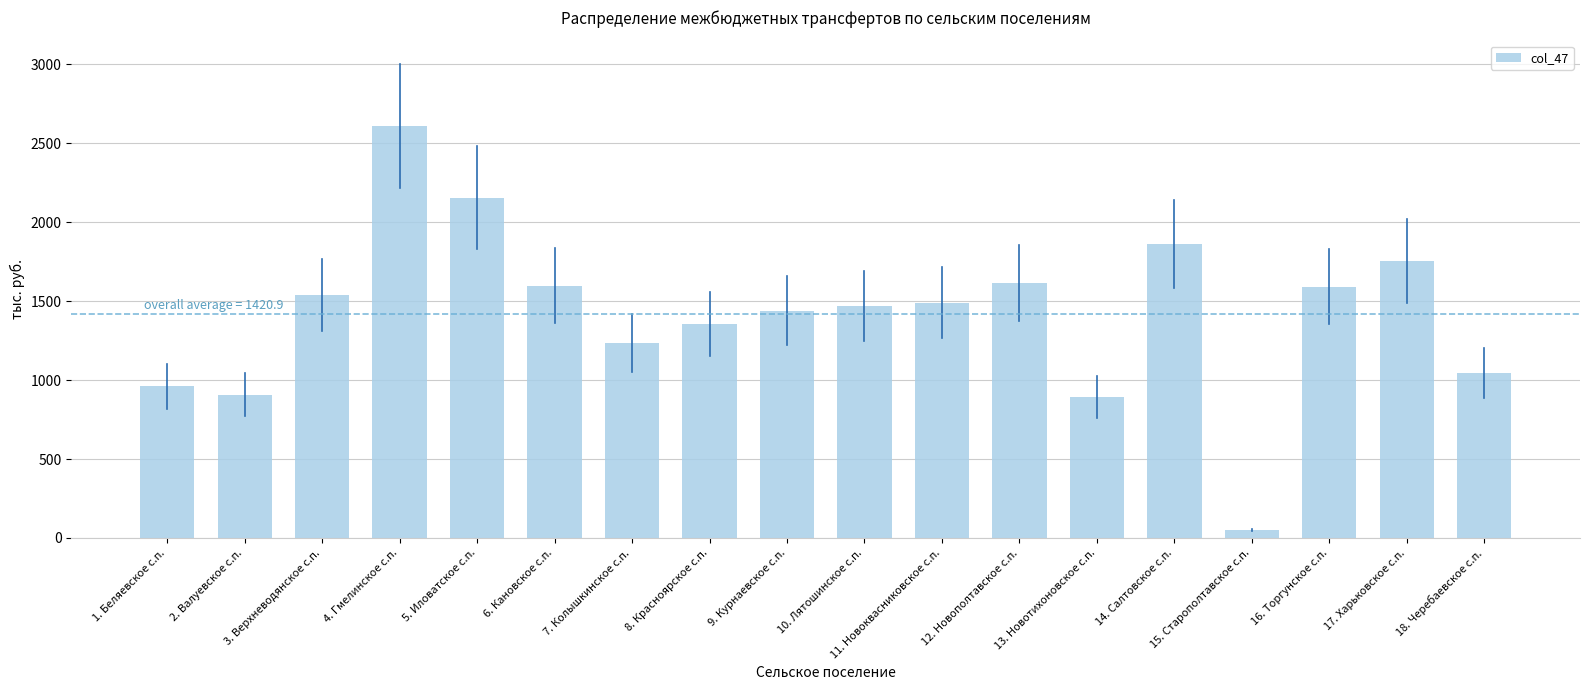

What is the maximum value shown in the chart?

2610.2